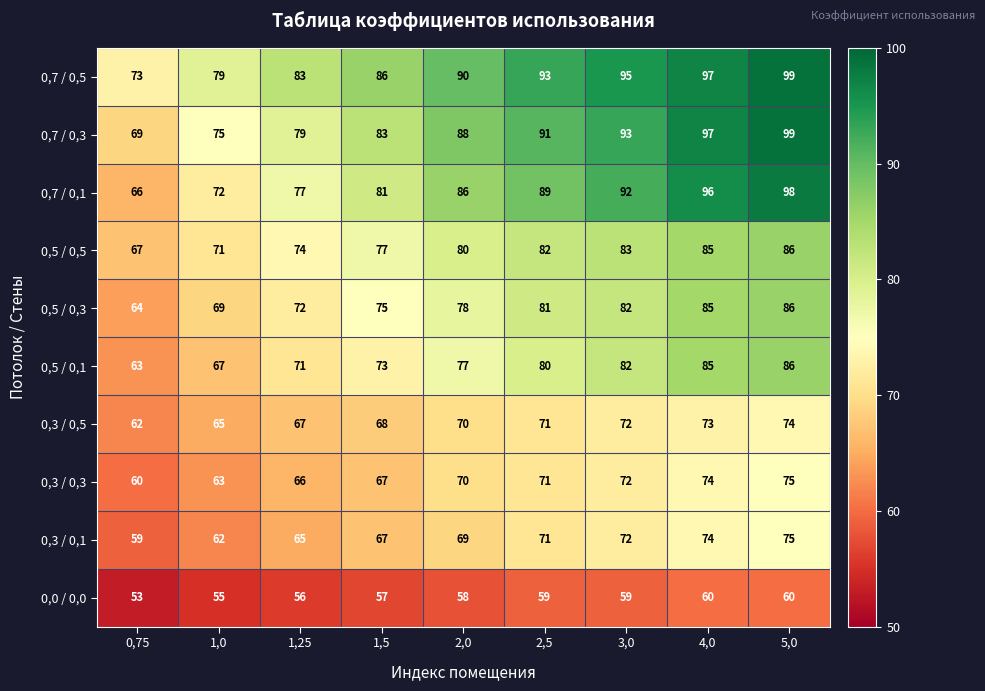

The value of 0,5 / 0,1 at 4,0 is 85. True or false?

True